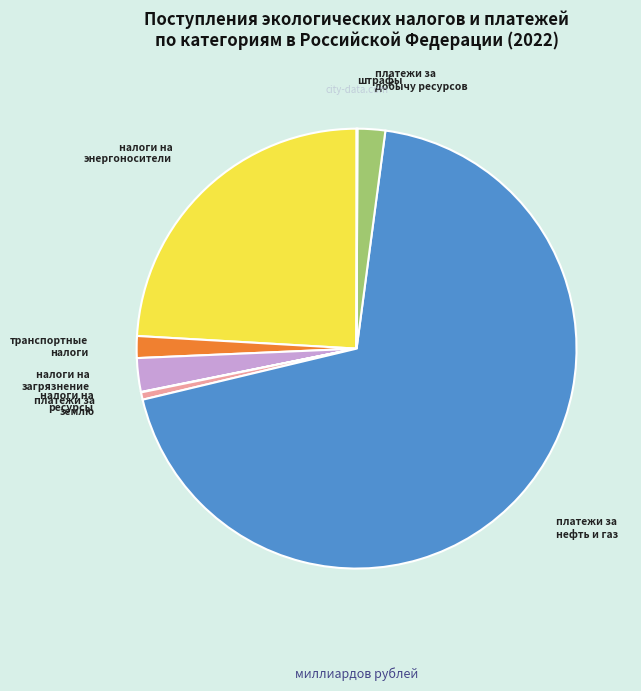

Does any single category account for the majority?

Yes